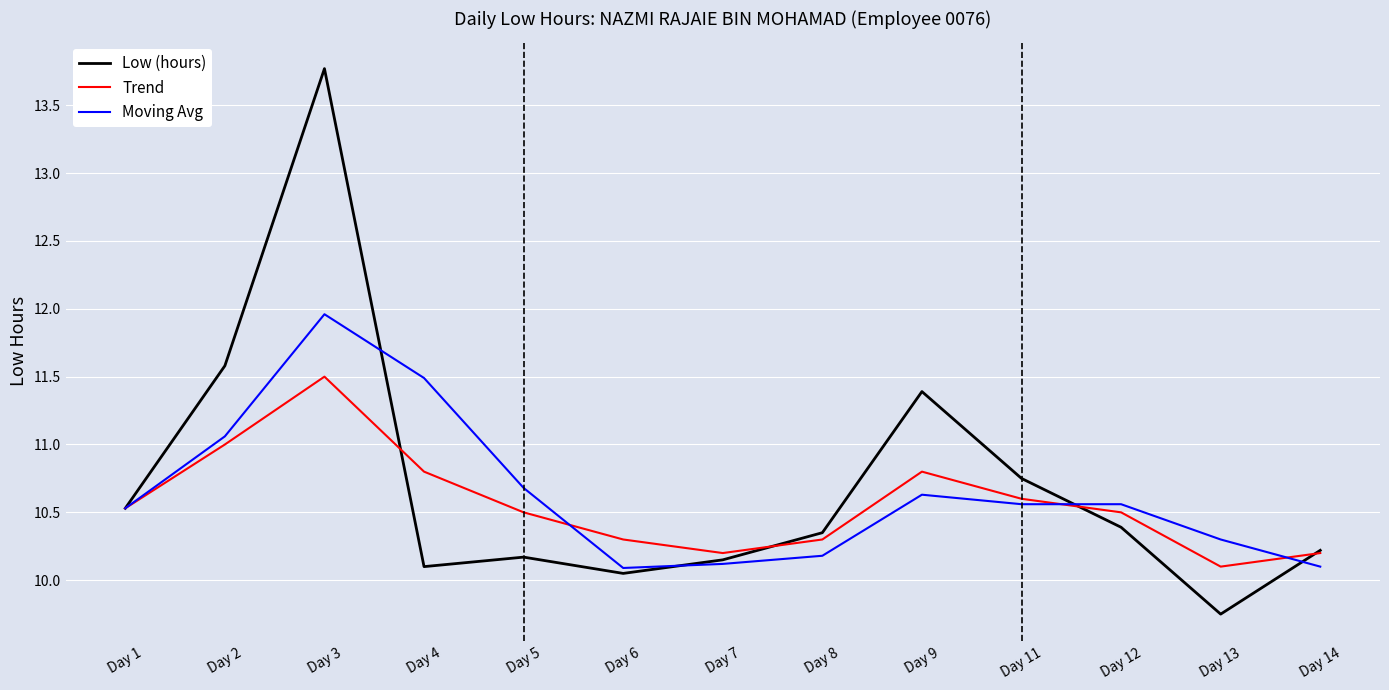

List the series in order of their overall mean, lowest first.

Trend, Moving Avg, Low (hours)